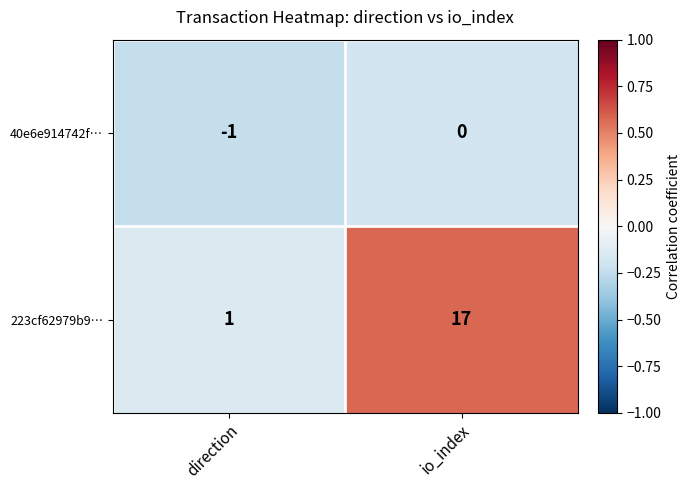

The value of 40e6e914742f… at direction is -1. True or false?

True